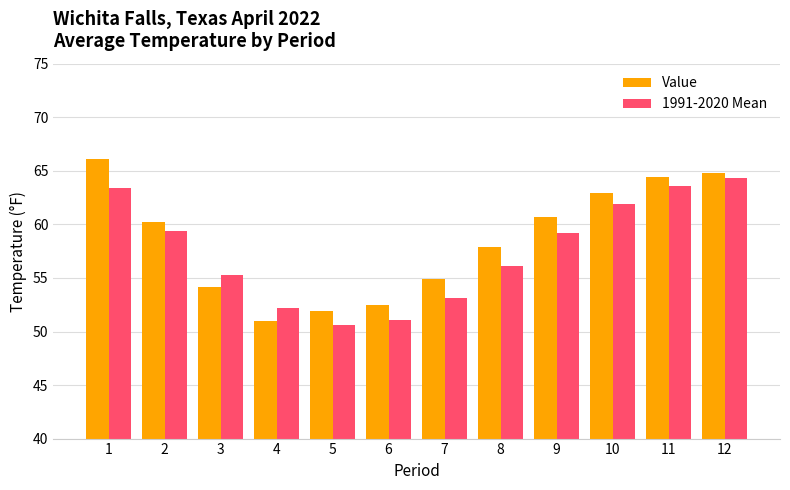

What is the difference between the maximum and second lowest values in the 1991-2020 Mean series?

13.2